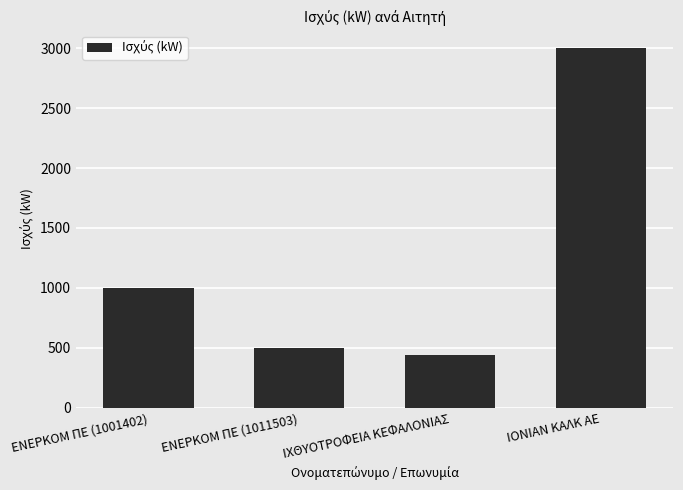

At which category does the chart reach its peak across all series?

ΙΟΝΙΑΝ ΚΑΛΚ ΑΕ